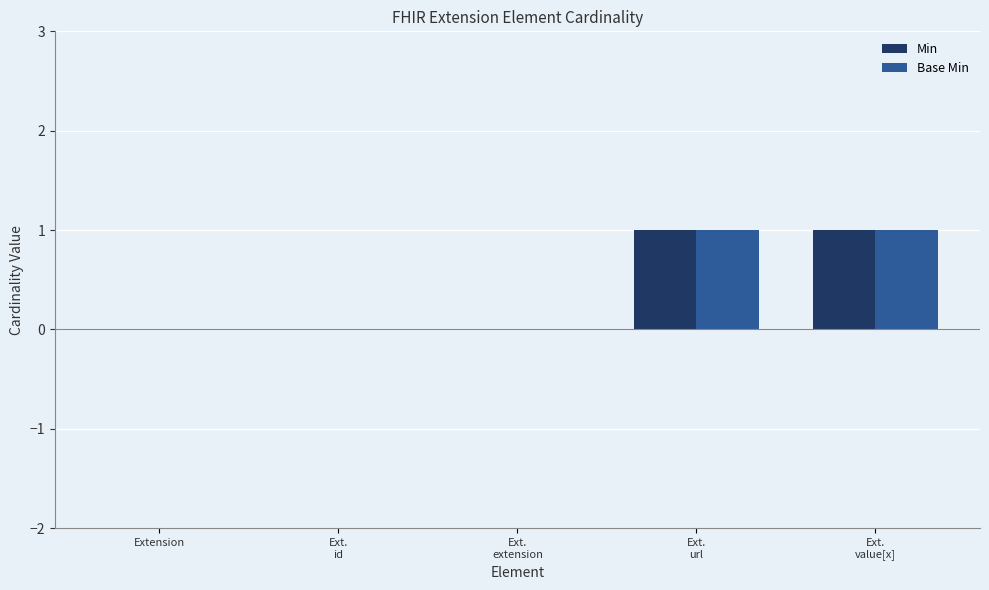

Reading left to right, extract all data points from this chart.

Min: 0	0	0	1	1
Base Min: 0	0	0	1	1